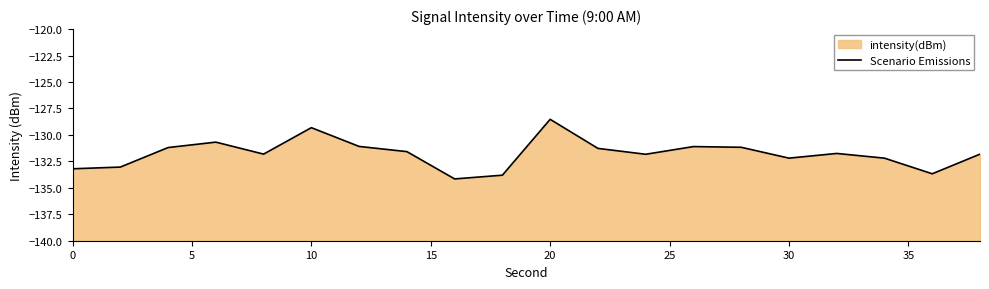

How many categories are shown in the chart?

20